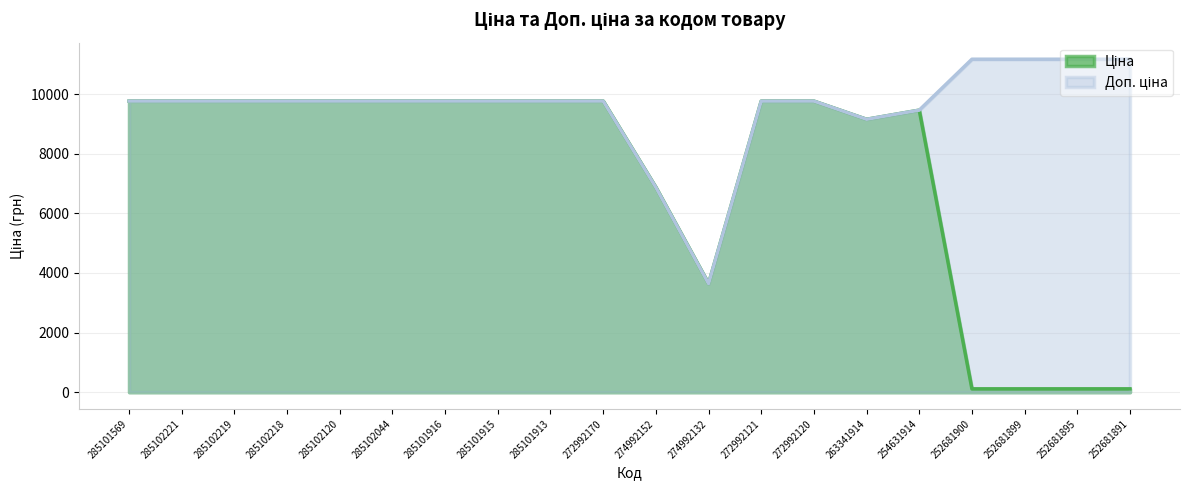

What is the difference between the maximum and minimum values in the Ціна series?

9652.7